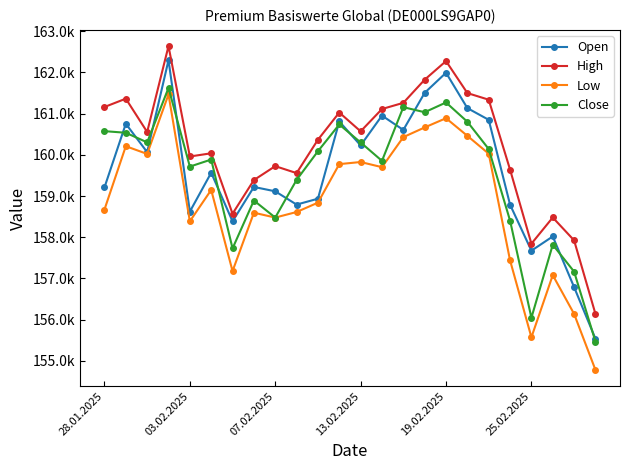

Which series has the largest total across all categories?

High